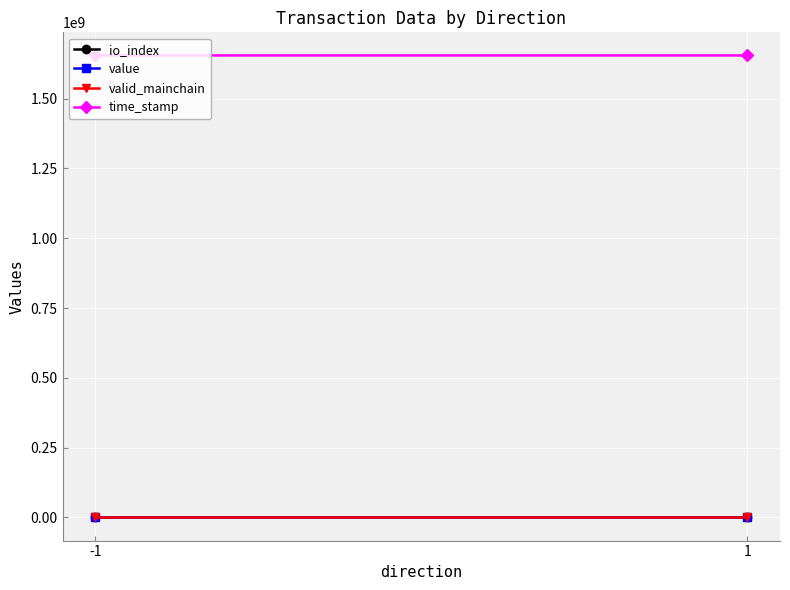

Between -1 and 1, which series saw the biggest shift?

time_stamp